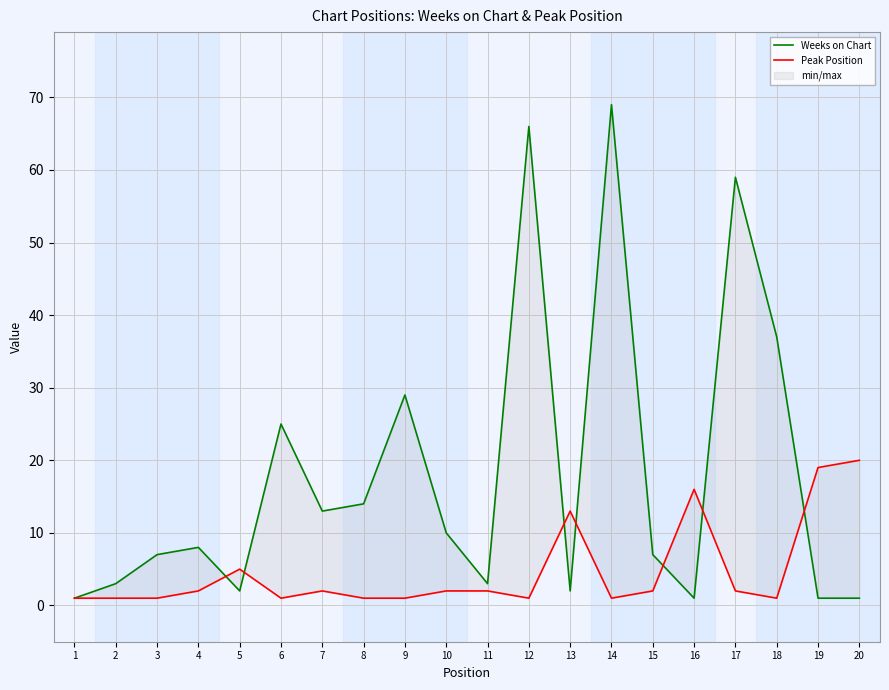

Rank the series at 7 from lowest to highest value.

Peak Position, Weeks on Chart